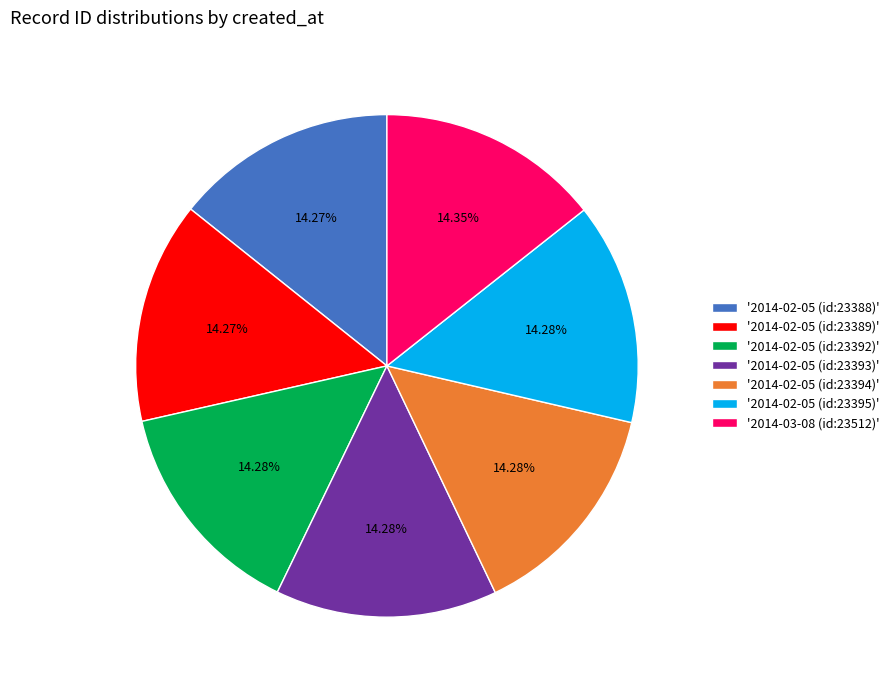

How many segments does this pie chart have?

7